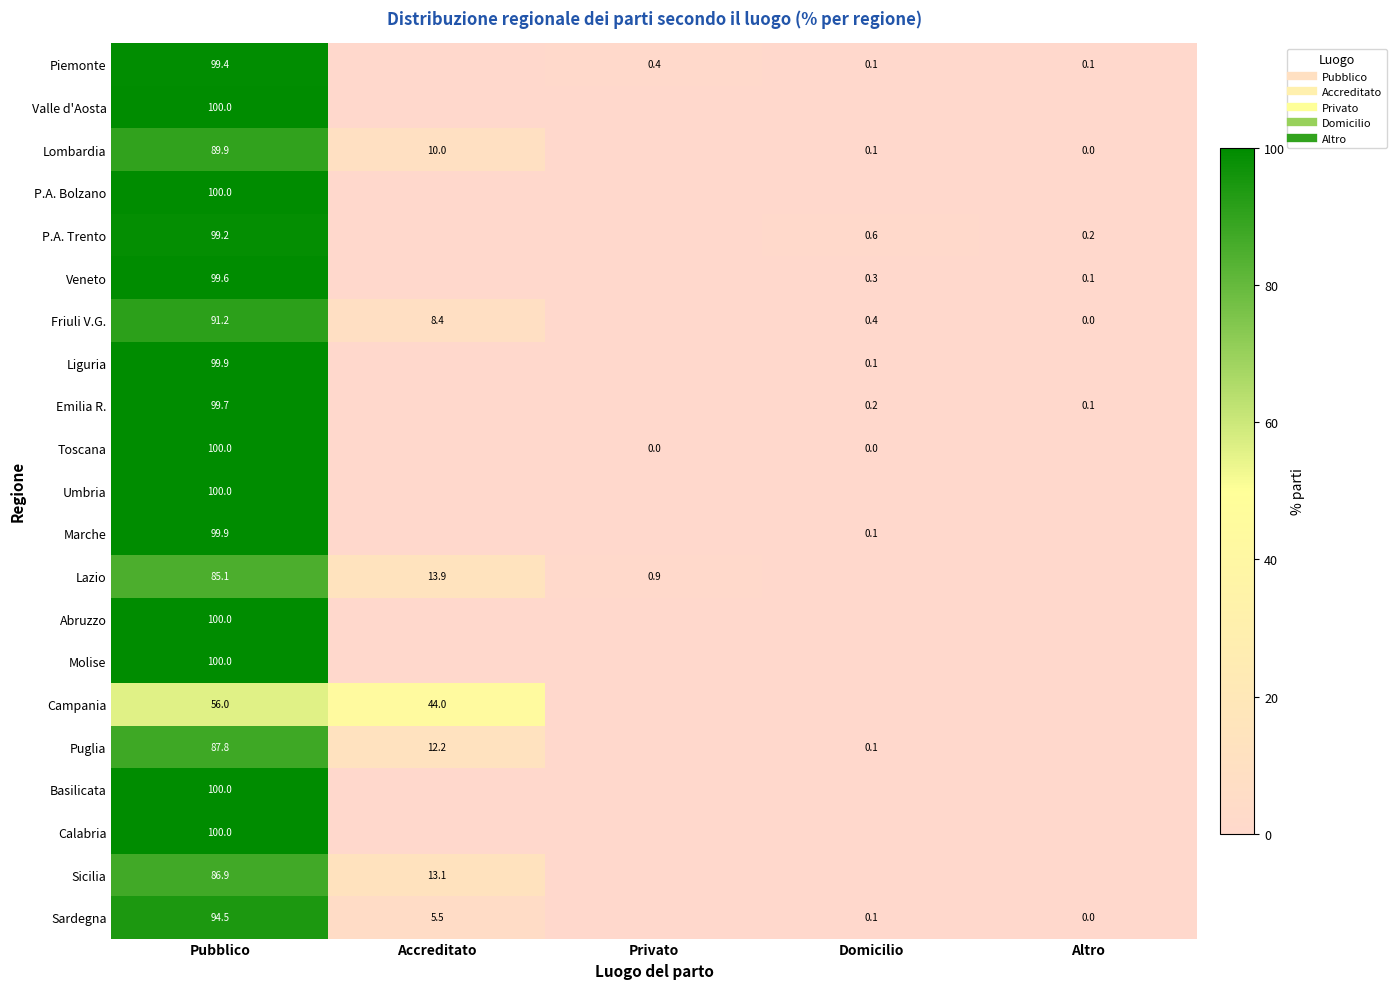

How many distinct data groups are displayed?

21